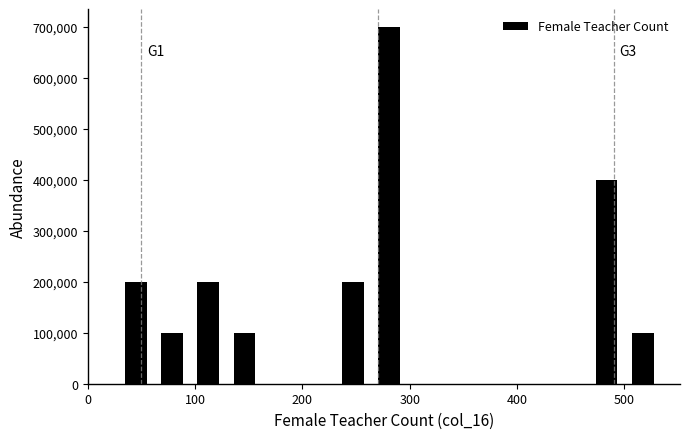

Around what value on the x-axis is the tallest bar? Give the approximate position of its centre, as read against the axis.

280